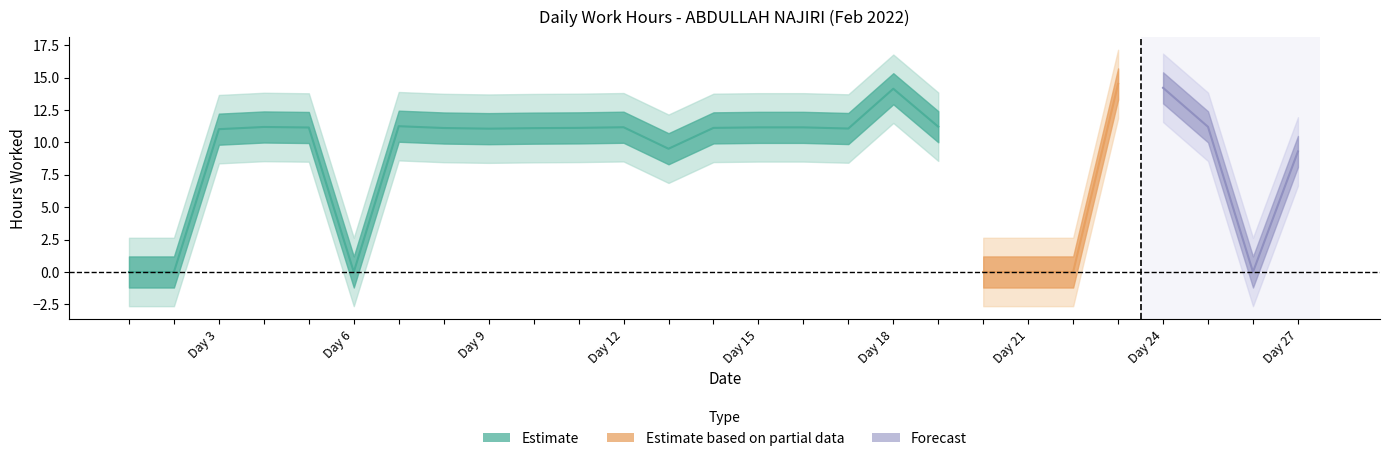

At which category does the data reach its first local peak?

4